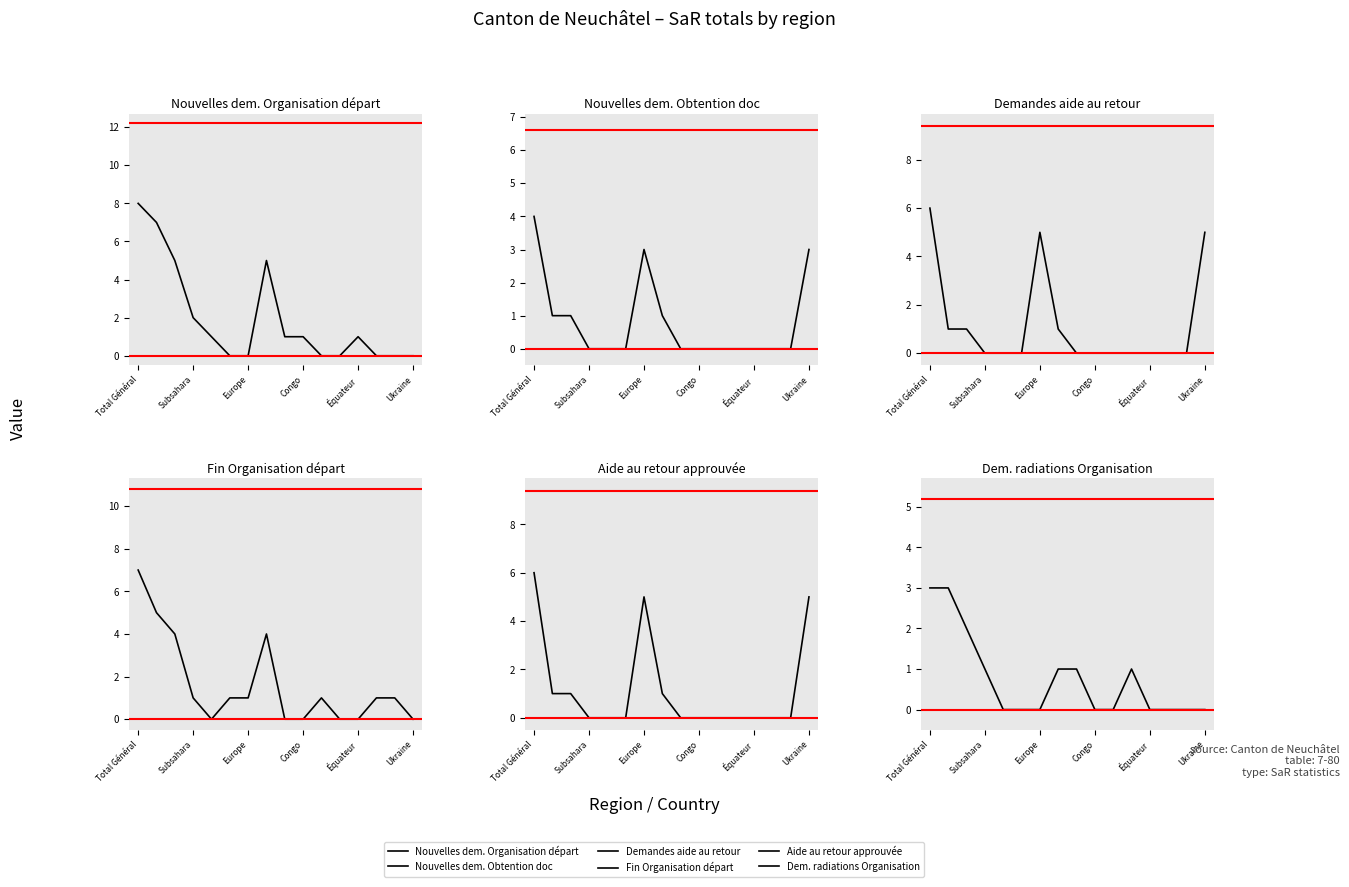

What is the label of the 15th point from the right?

Subsahara